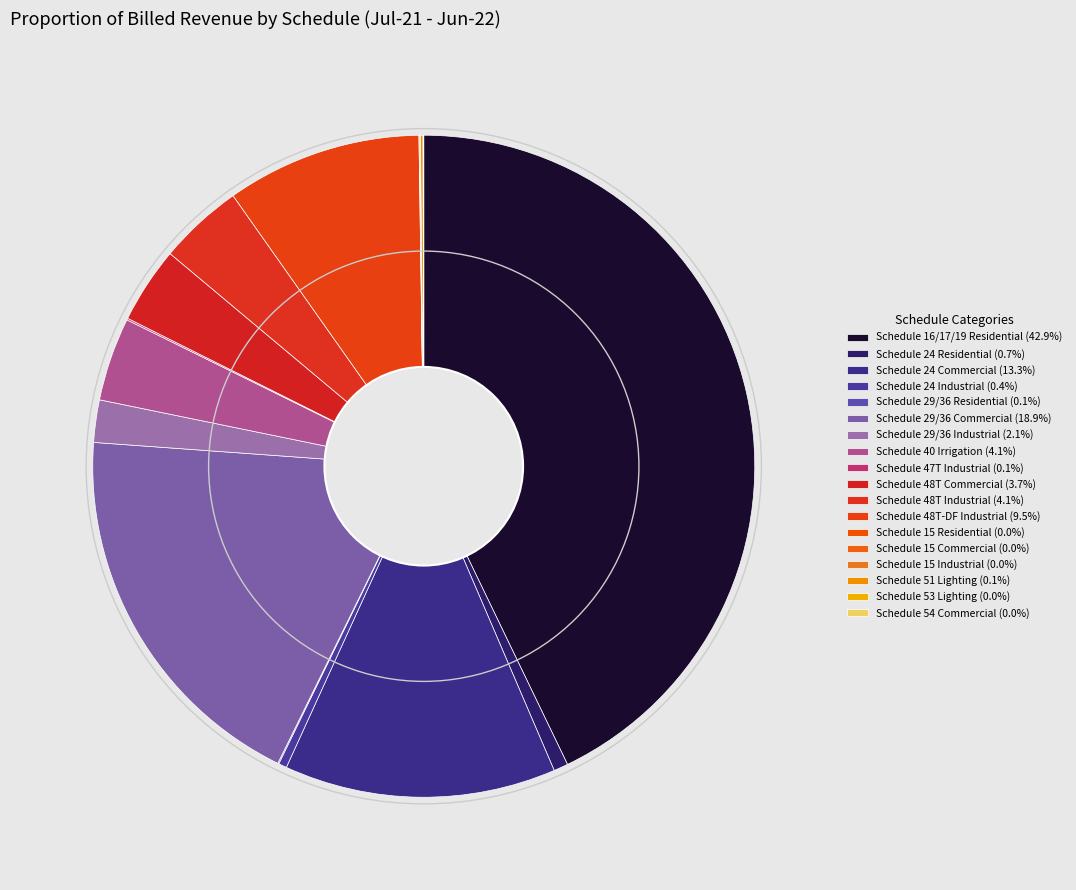

Count the number of slices in the pie.

18